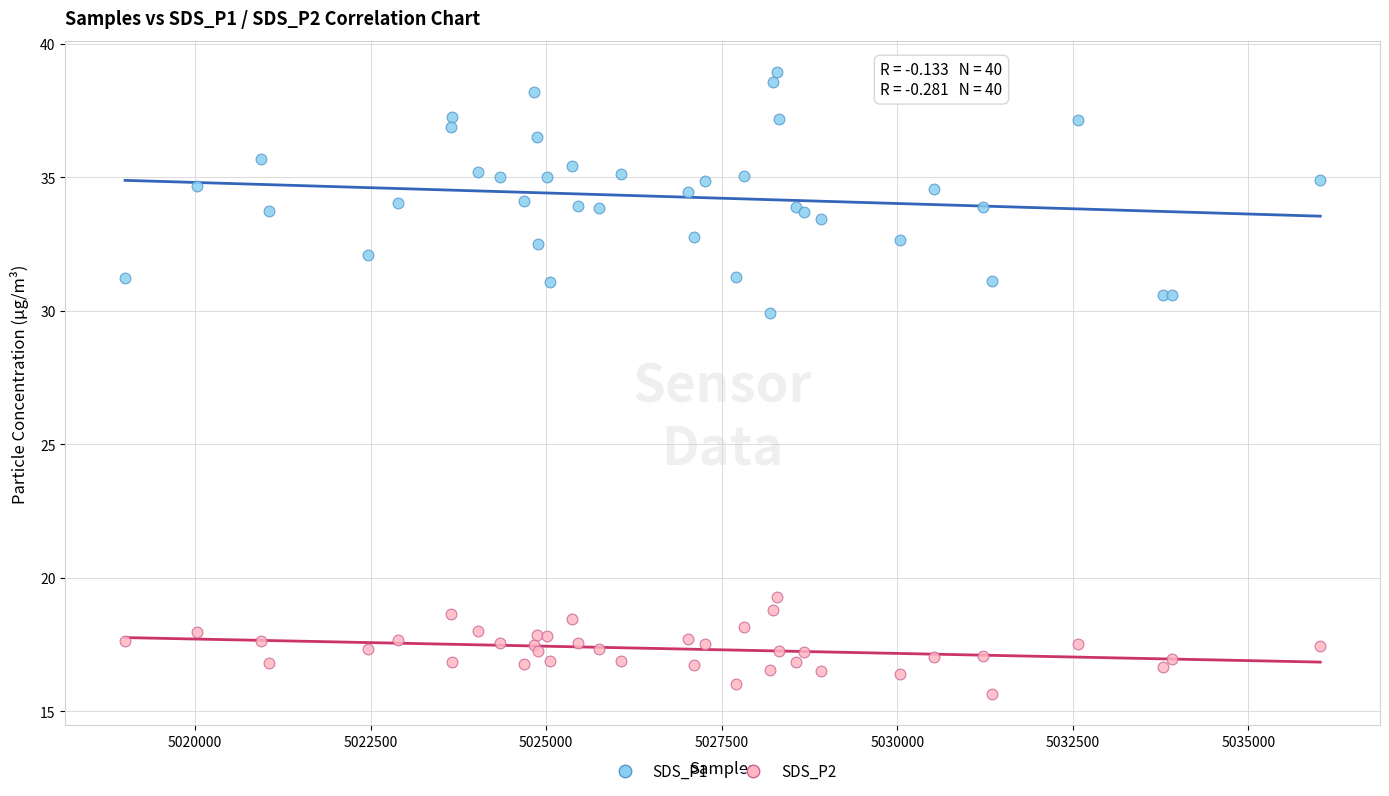

Which series has the widest spread of Y values?

SDS_P1